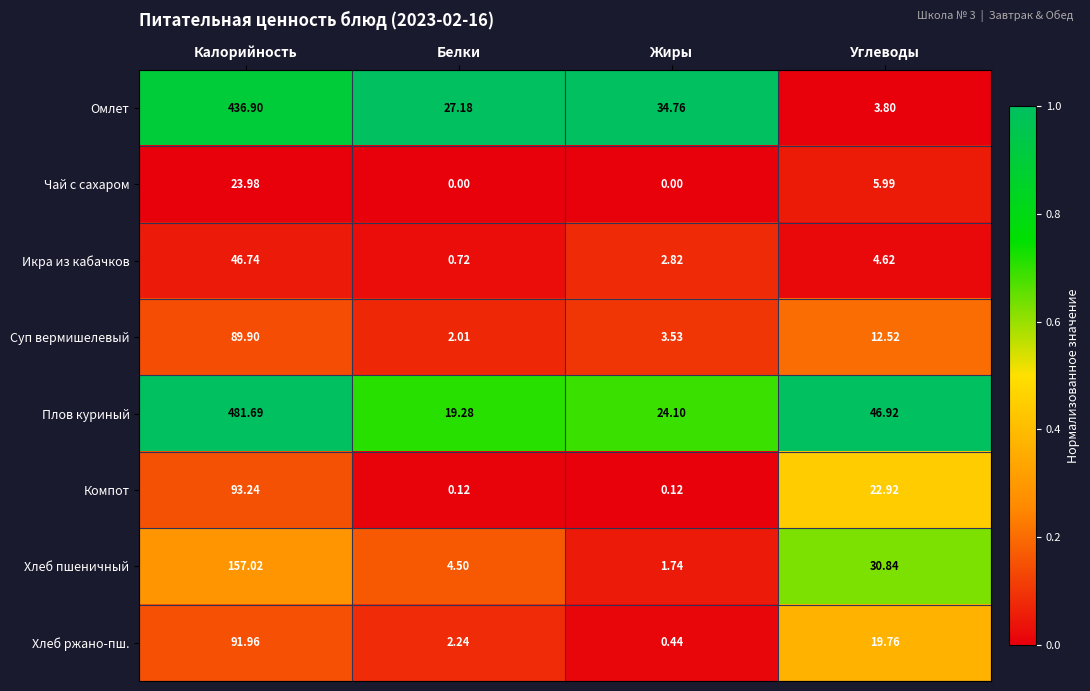

Rank the series at Белки from lowest to highest value.

Чай с сахаром, Компот, Икра из кабачков, Суп вермишелевый, Хлеб ржано-пш., Хлеб пшеничный, Плов куриный, Омлет